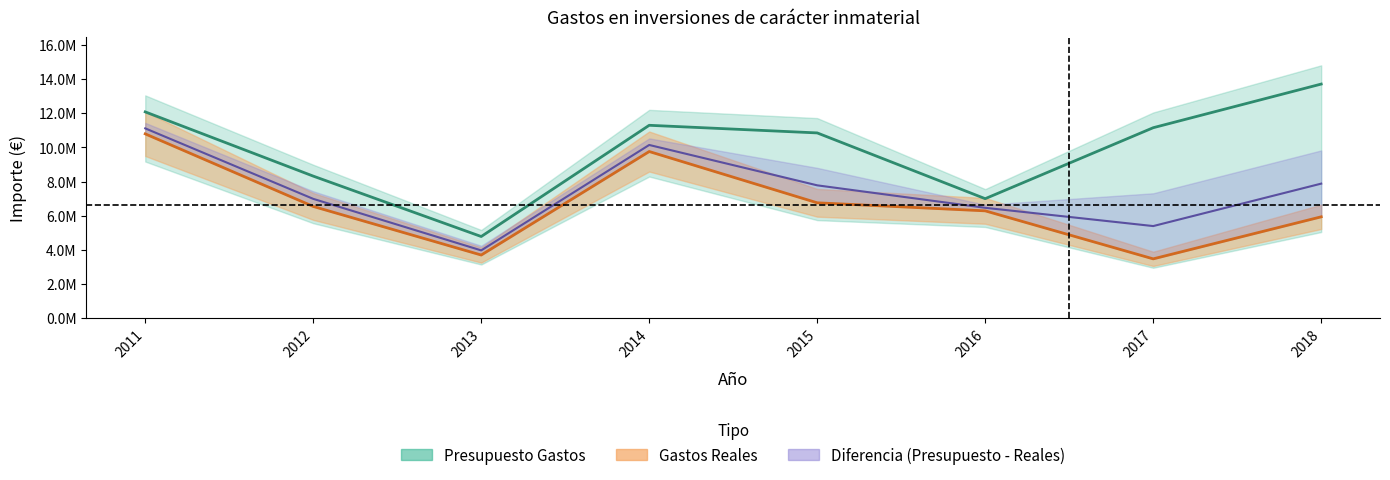

In Presupuesto Gastos, how many points are lower than both neighbors (excluding endpoints)?

2